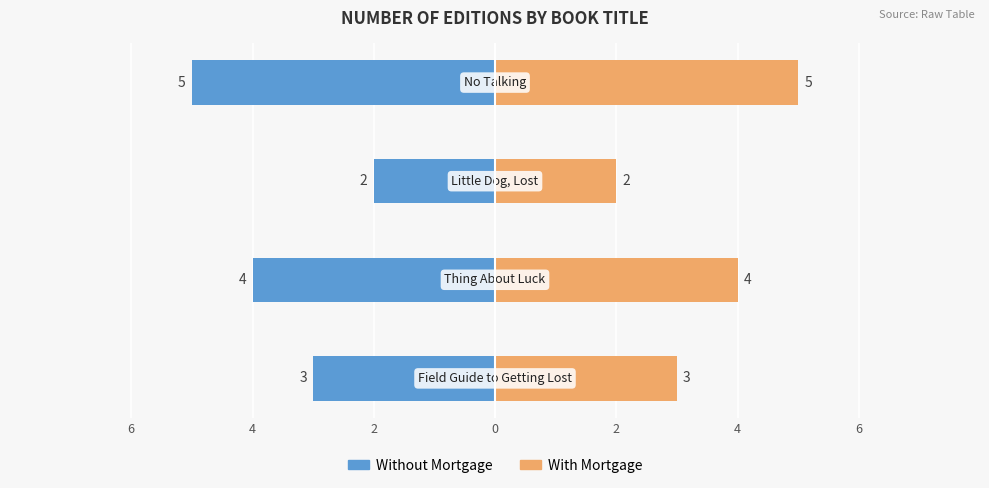

Rank the series by their average value, from lowest to highest.

Without Mortgage, With Mortgage